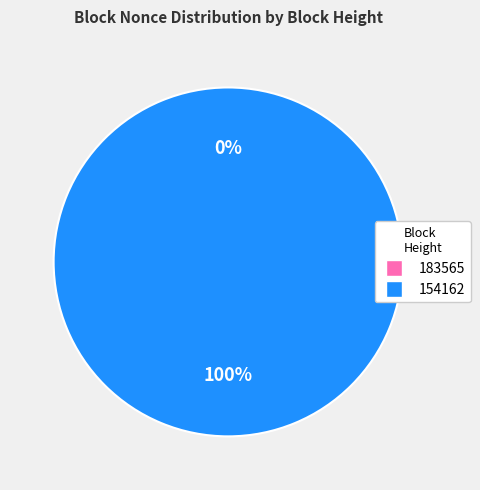

True or false: 183565 accounts for 1% of the total.

False